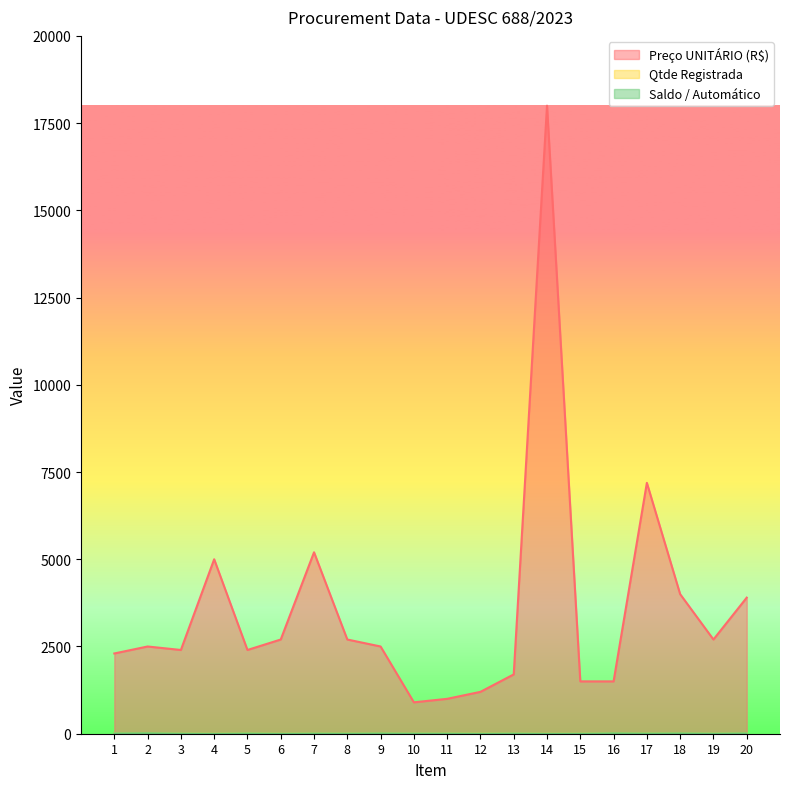

At 5, list the series in order from smallest to largest.

Saldo / Automático, Qtde Registrada, Preço UNITÁRIO (R$)